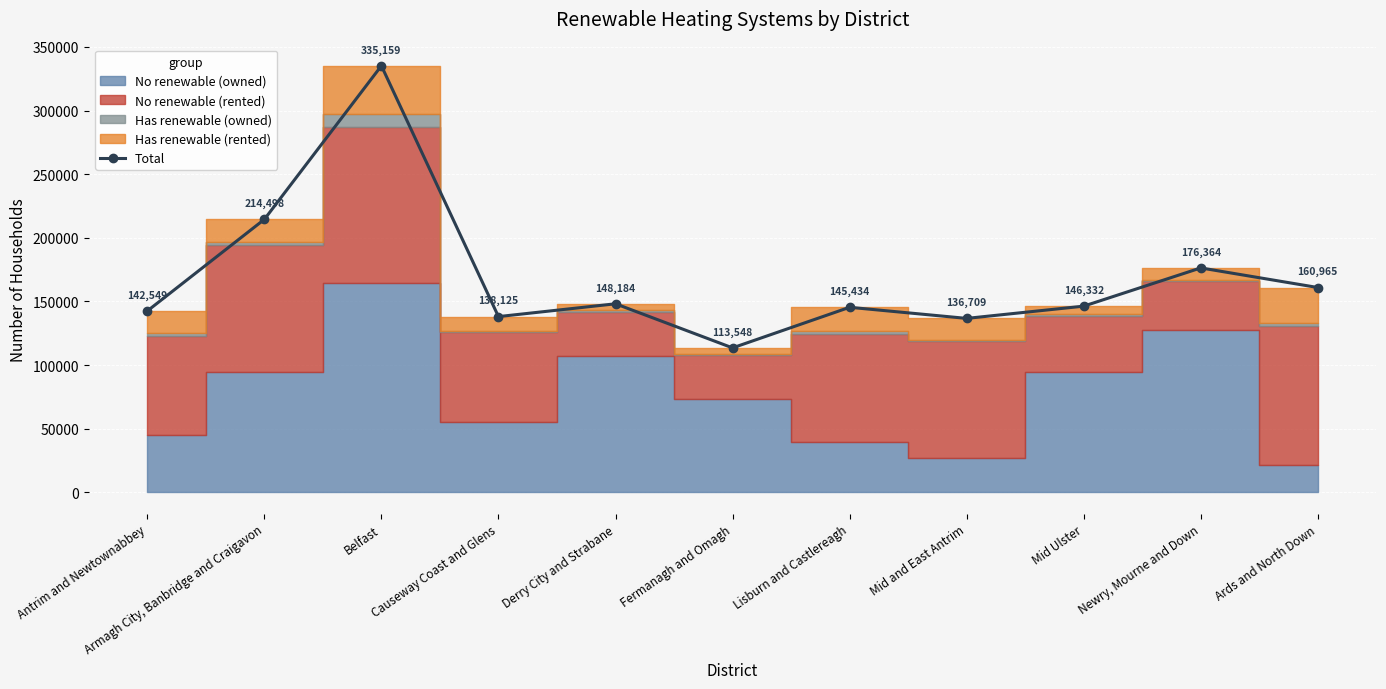

How many points are lower than both their immediate neighbors (excluding endpoints)?

3